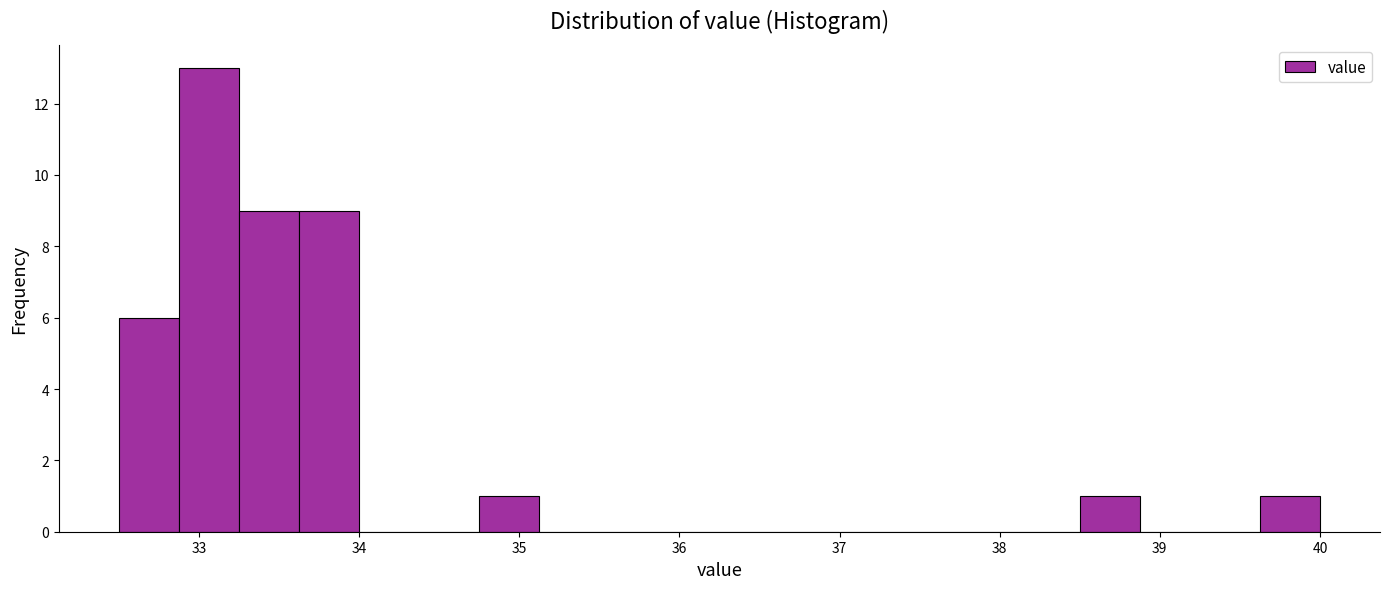

Read against the x-axis, roughly where is the centre of the tallest bar?

33.1